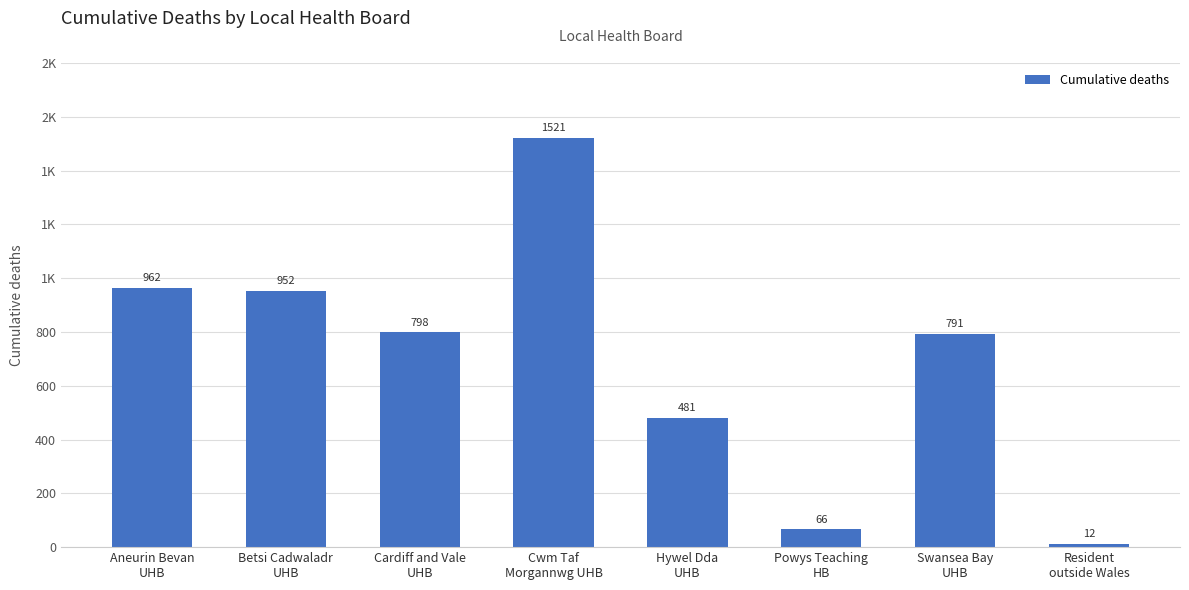

Reading left to right, what are all the values shown in this chart?

Aneurin Bevan
UHB=962	Betsi Cadwaladr
UHB=952	Cardiff and Vale
UHB=798	Cwm Taf
Morgannwg UHB=1521	Hywel Dda
UHB=481	Powys Teaching
HB=66	Swansea Bay
UHB=791	Resident
outside Wales=12